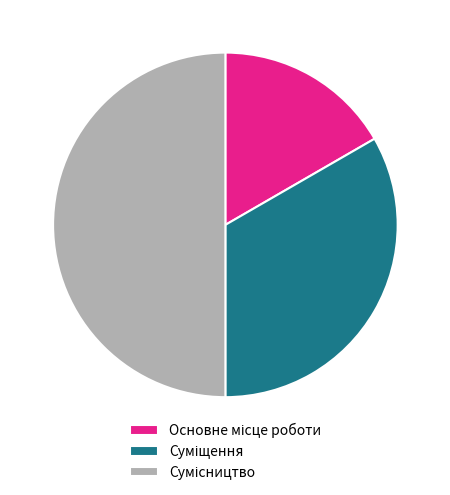

Is it true that Сумісництво is 50% of the pie?

True